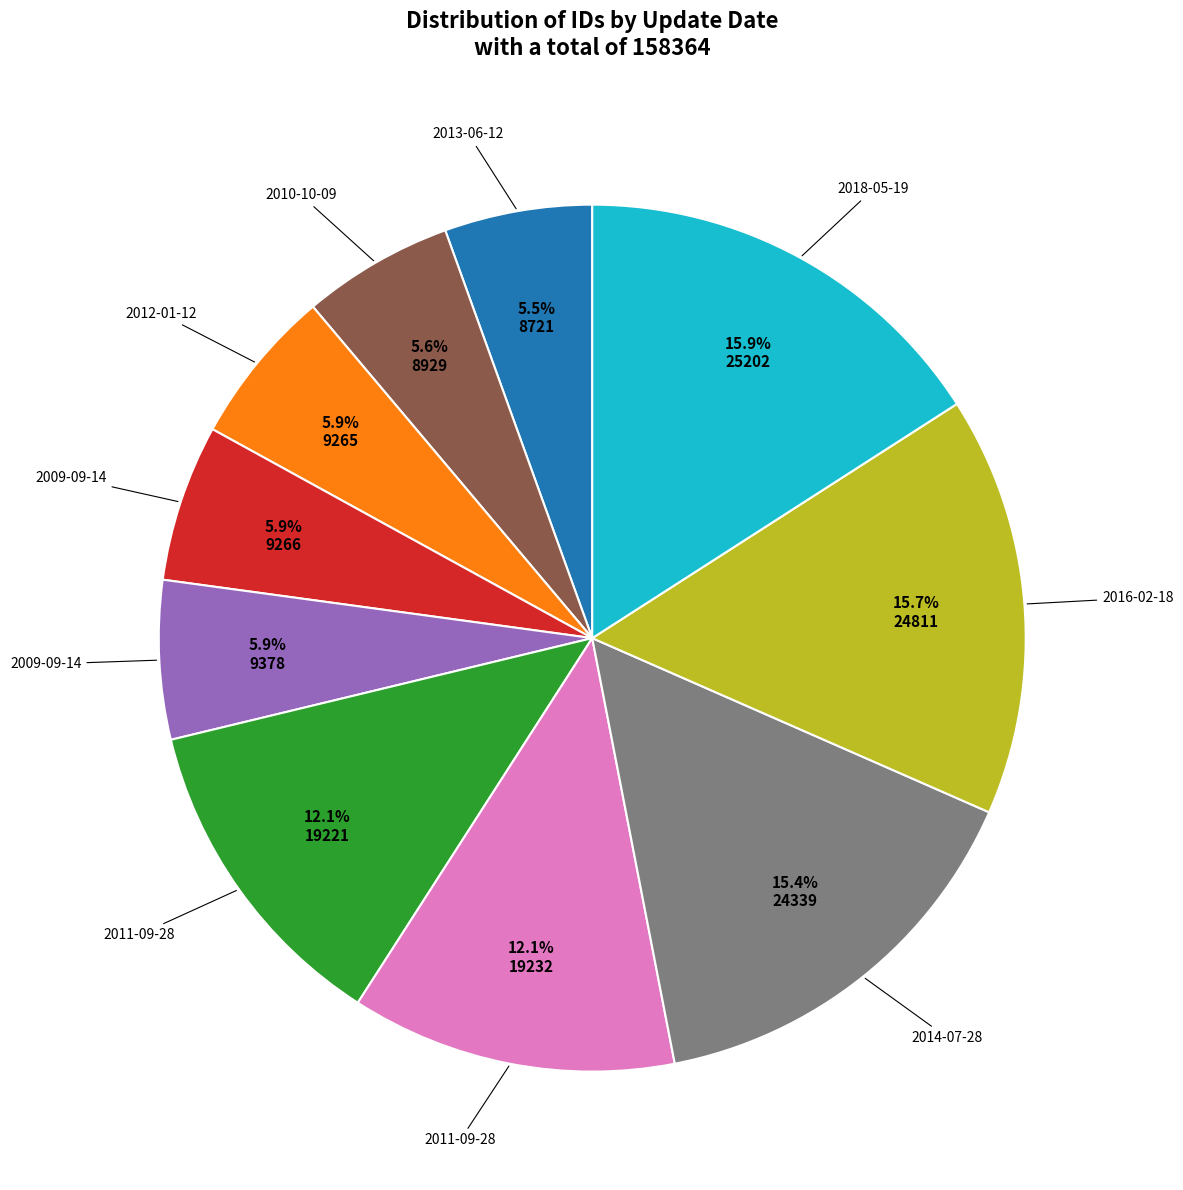

Does any single category account for the majority?

No